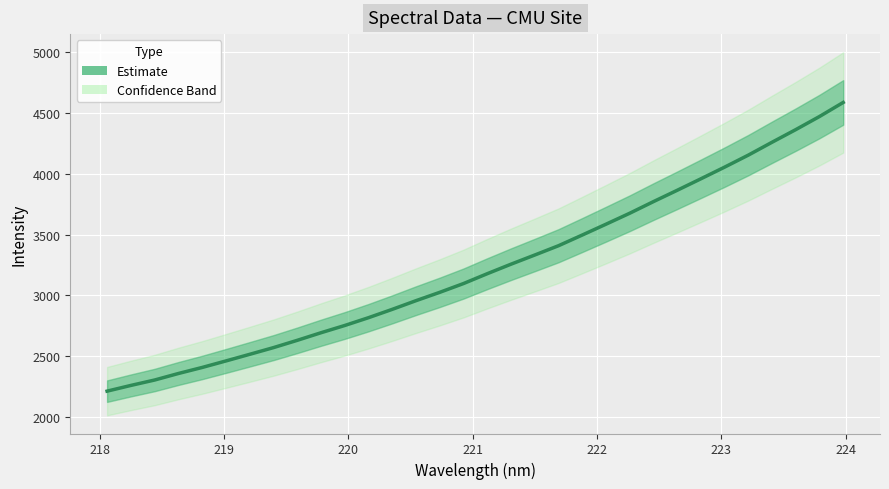

What is the sum of all values?

103354.5